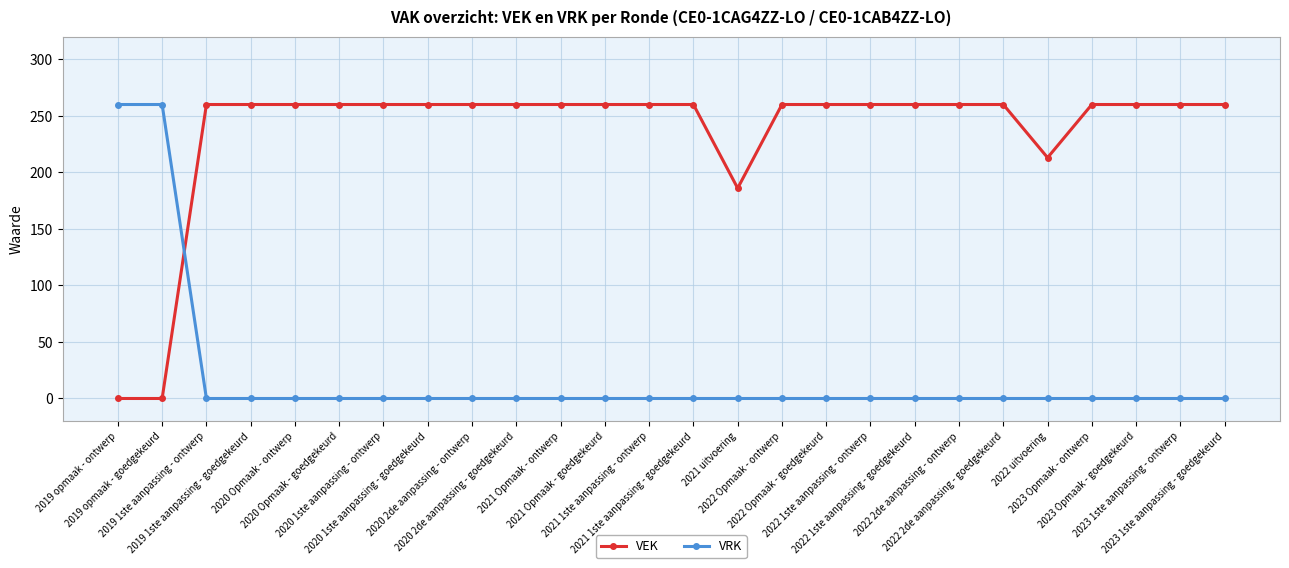

What is the greatest value displayed?

260